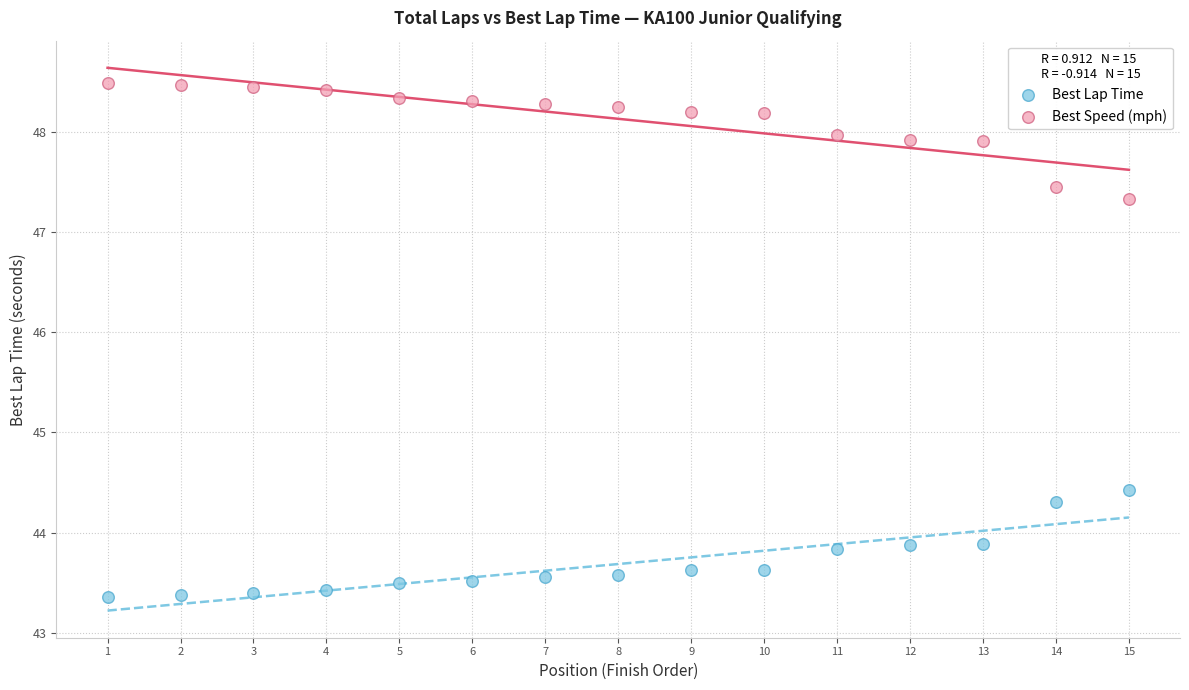

What is the X range (max minus min) for the scatter plot?

14.0